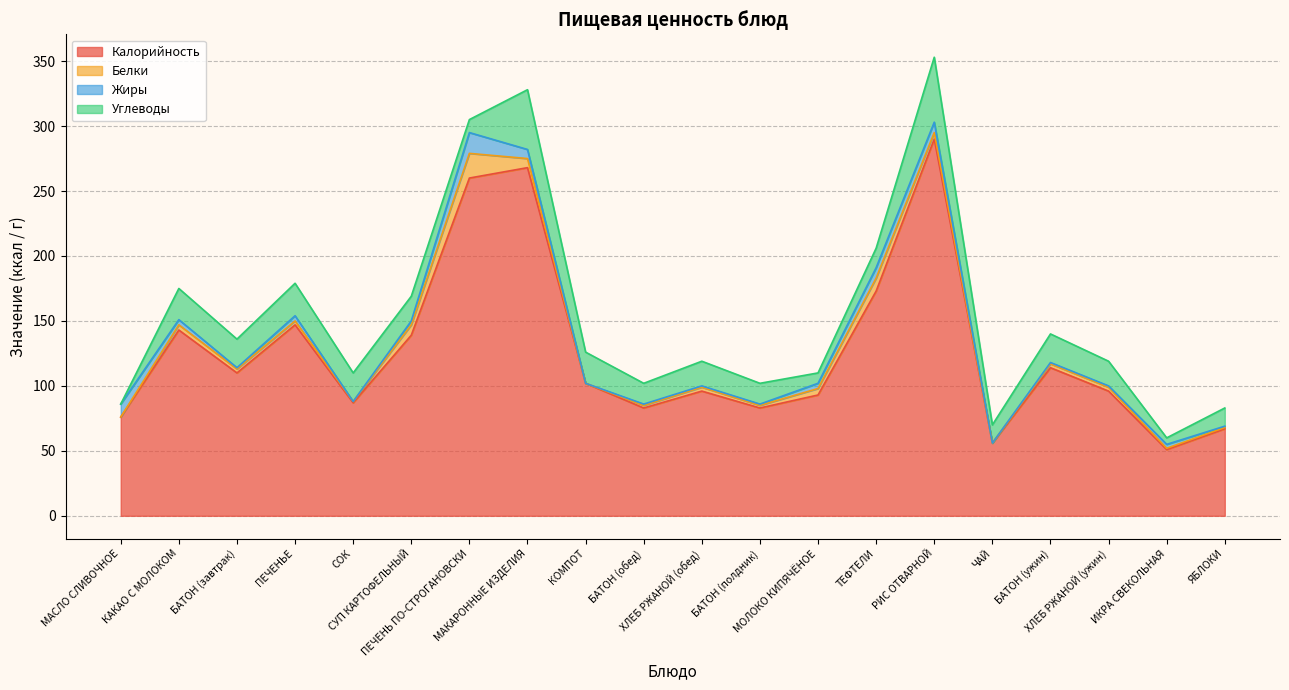

Which category has the lowest value across all series?

МАСЛО СЛИВОЧНОЕ